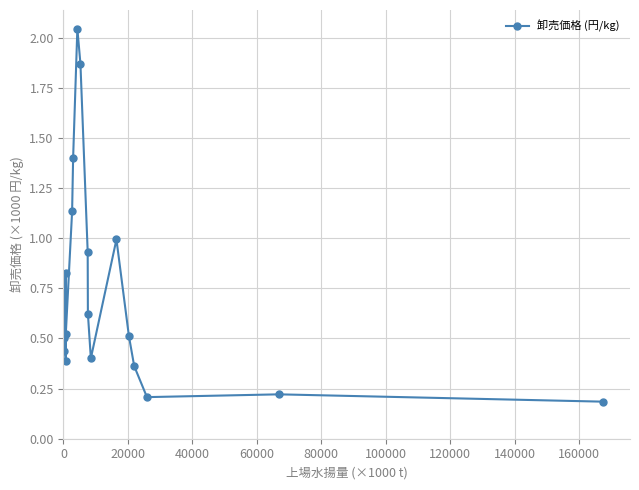

How many lines are shown in the chart?

1